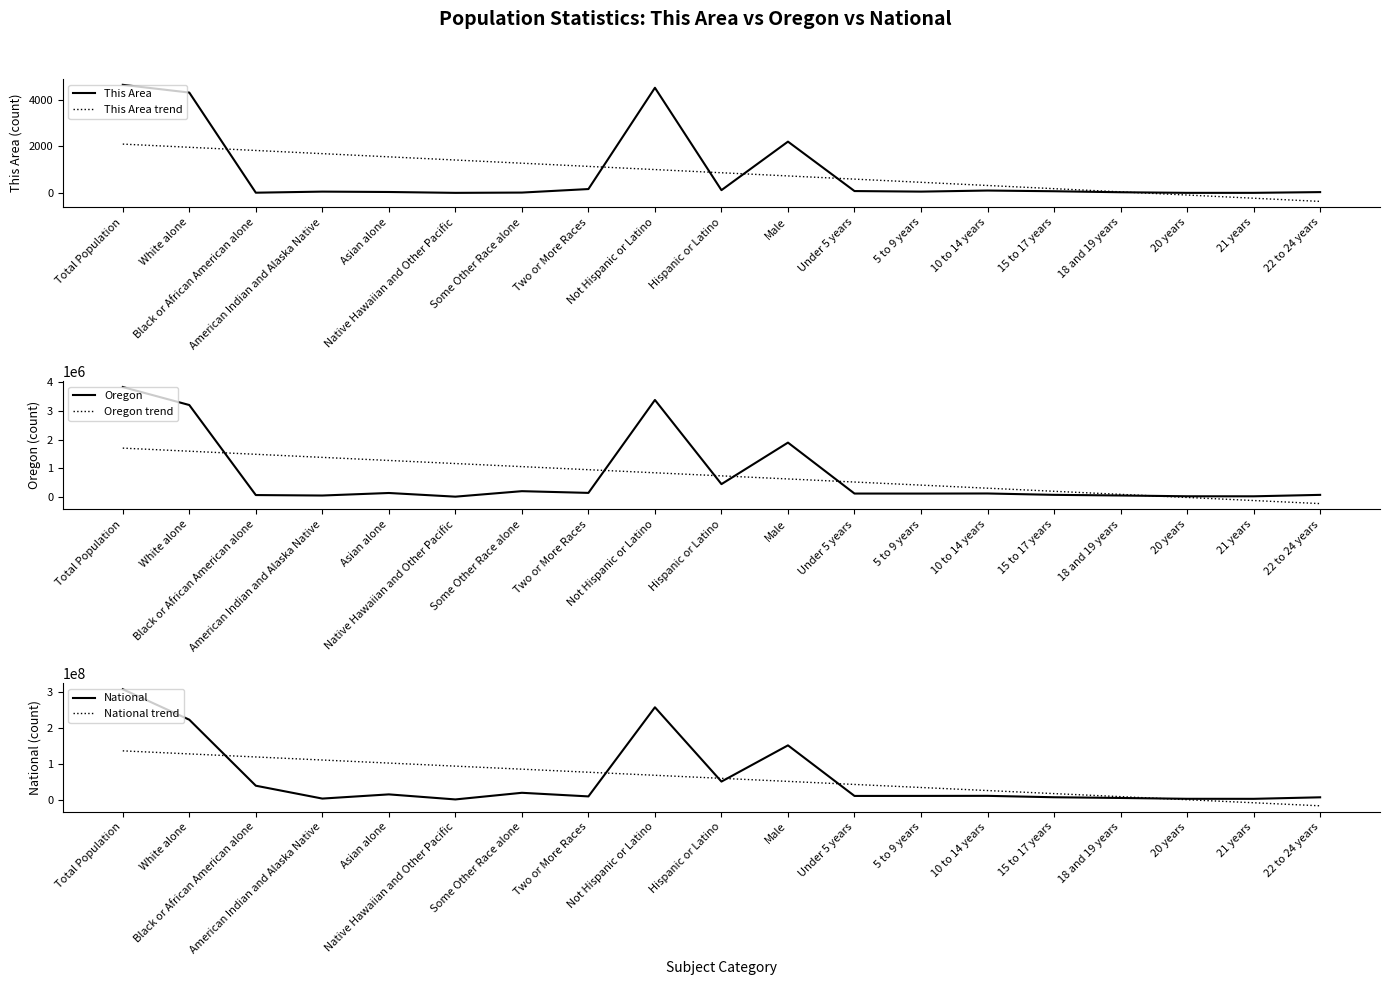

Which category has the lowest value in the Oregon series?

Native Hawaiian and Other Pacific